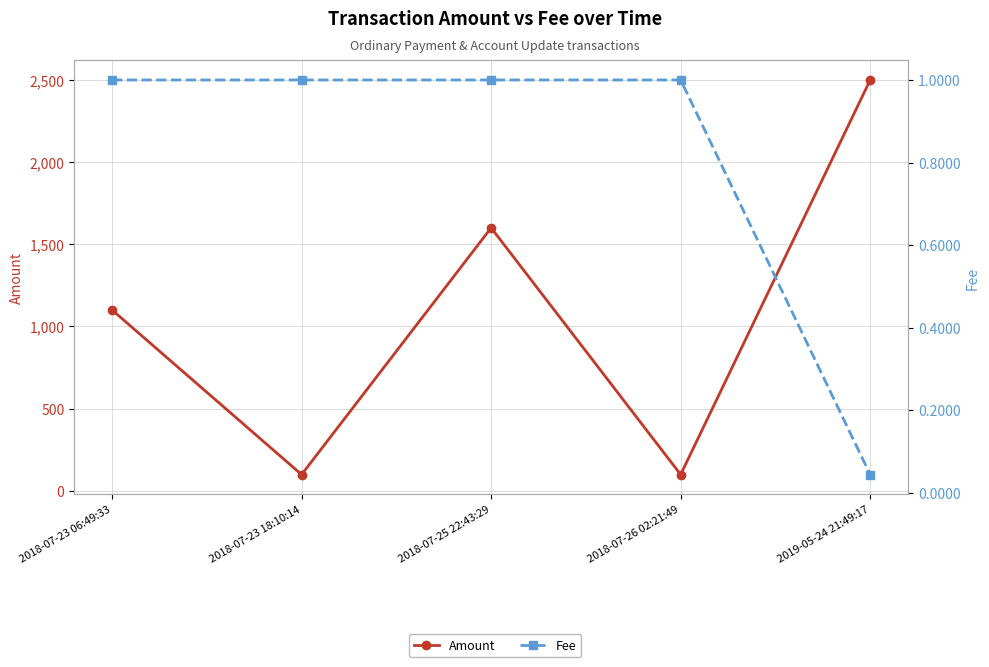

What is the value of the Amount point at the 5th from the left?

2500.0